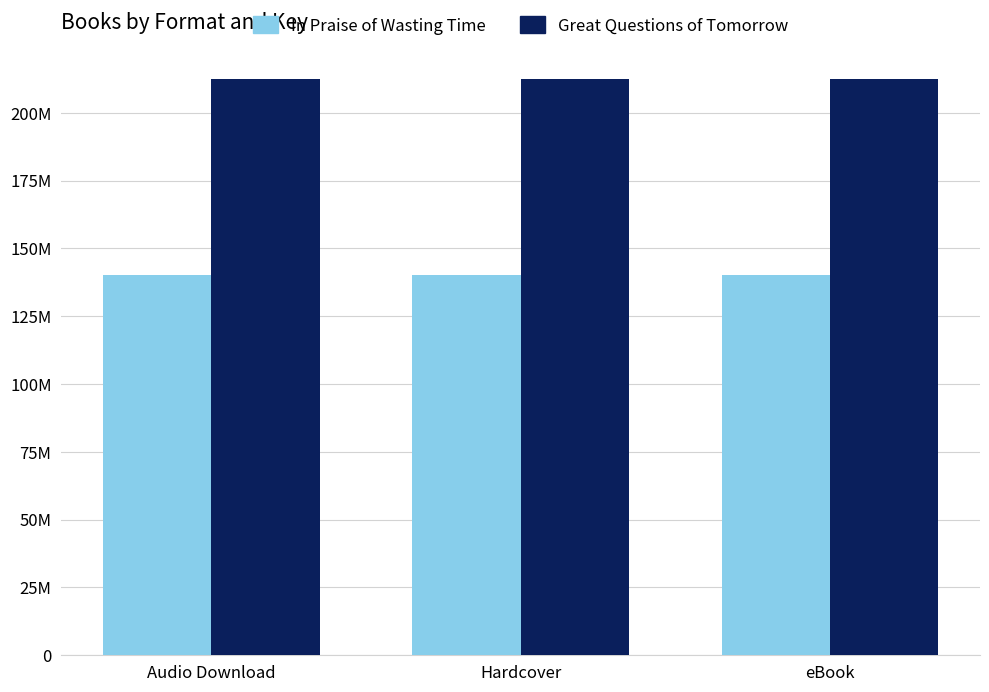

Which series has the largest total across all categories?

Great Questions of Tomorrow